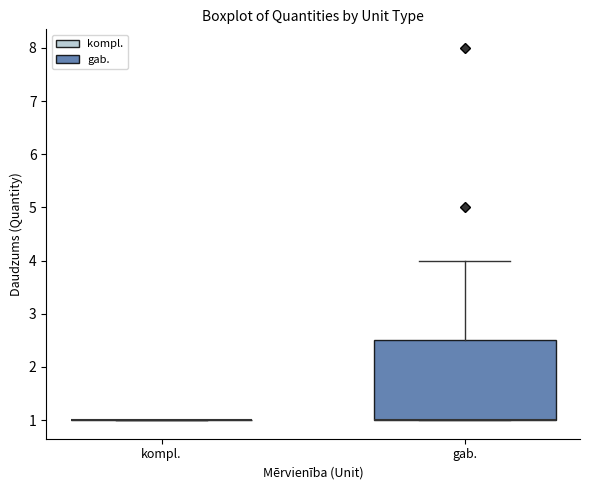

Reading left to right, read every box against the y-axis: the position of its median line, the range the box covers, and the ends of its whiskers. The values are not printed on the chart, so give them approximately, as read against the axis.

kompl.: box collapsed to a line at 1.0, whiskers 1.0 to 1.0
gab.: median 1.0 (drawn on the box's lower edge), box 1.0 to 2.5, whiskers 1.0 to 4.0